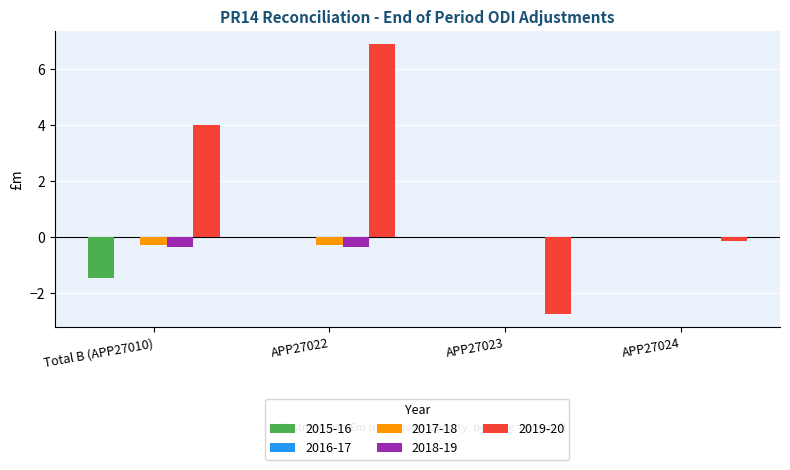

Which series has the largest total across all categories?

2019-20